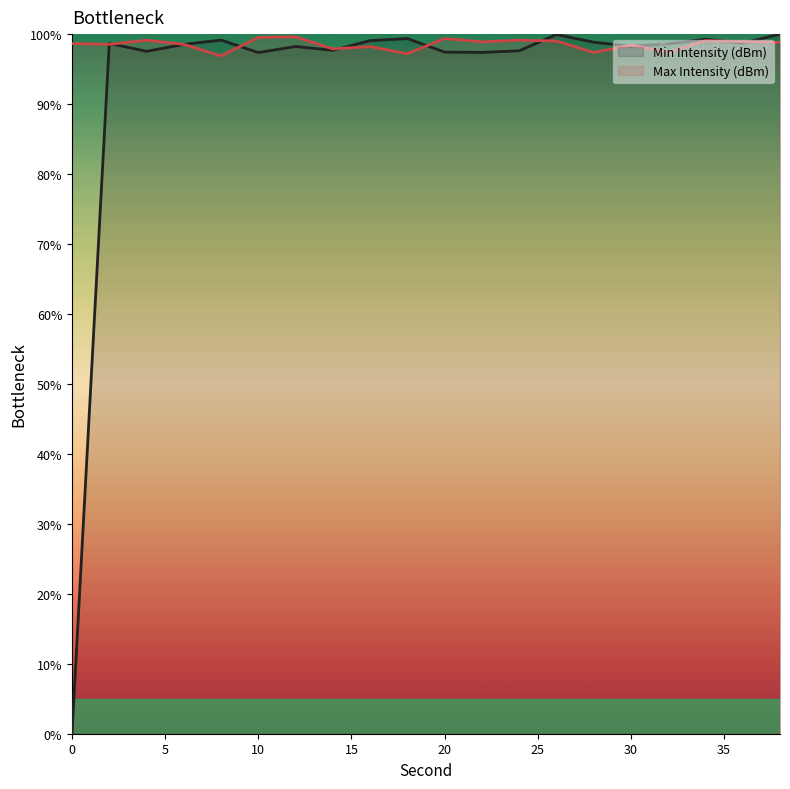

What is the highest value of the Min Intensity (dBm) series?

100.0